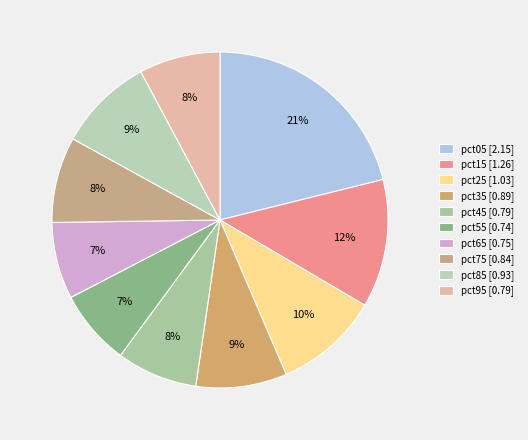

How many slices are in this pie chart?

10